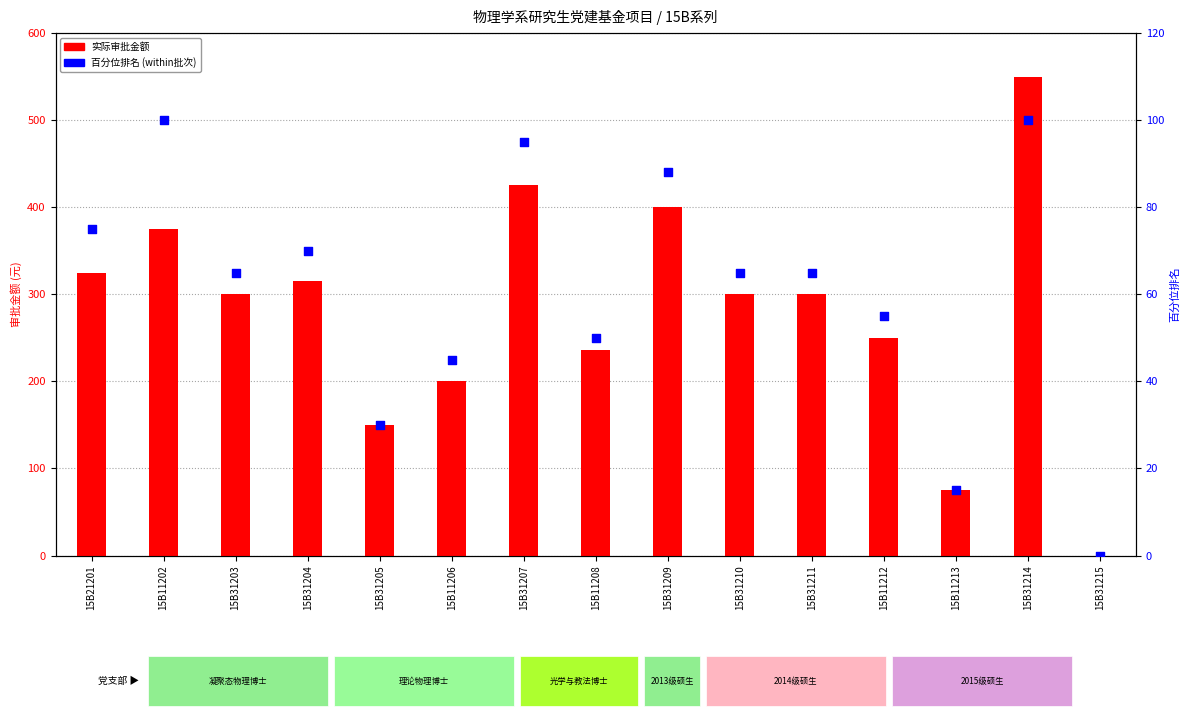

Is the value of 百分位排名 at 15B31204 greater than the value of 实际审批金额 at 15B21201?

No